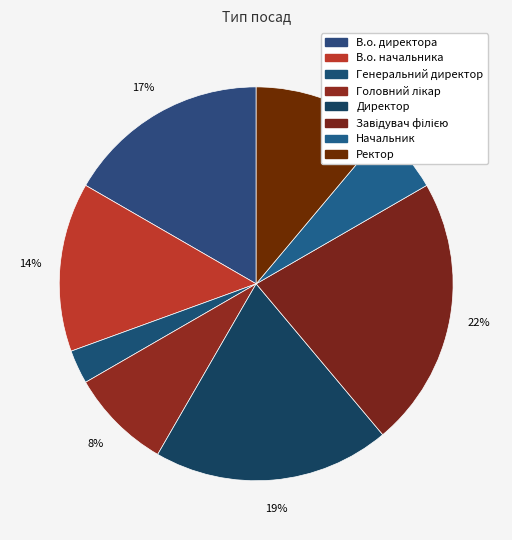

What is the ratio of the value at В.о. начальника to the value at Ректор?

1.2